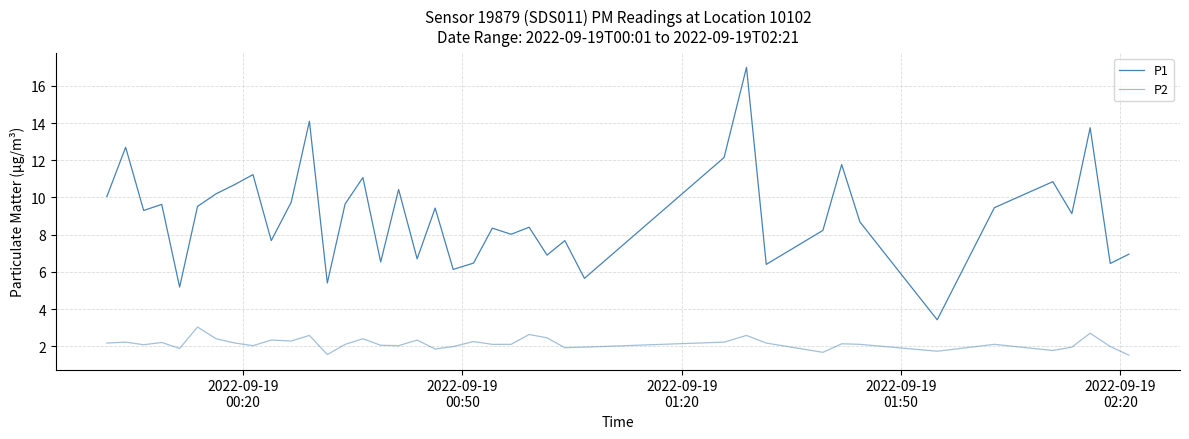

What is the lowest value of the P2 series?

1.5